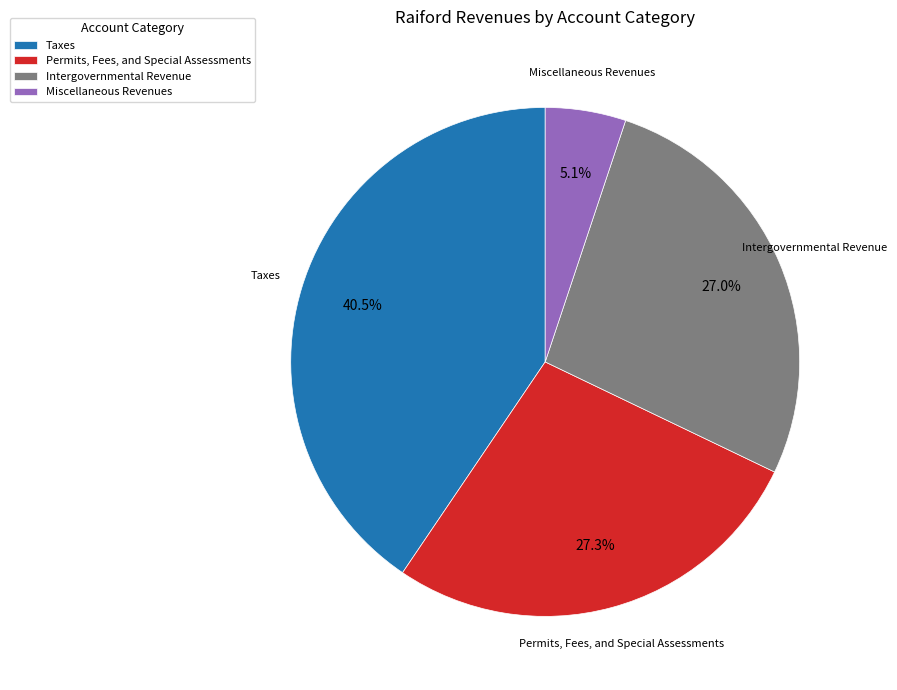

The Permits, Fees, and Special Assessments slice represents 27% of the pie. True or false?

True